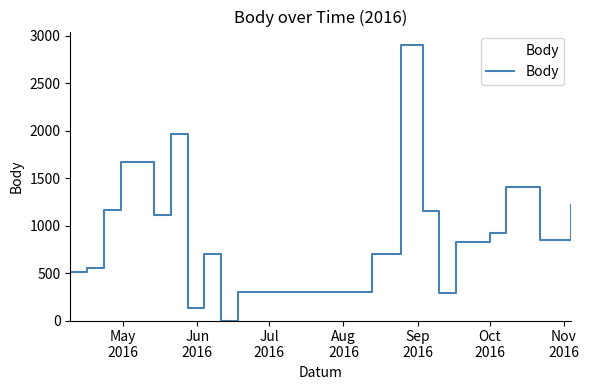

How many interior local peaks (higher than both neighbors) does the data have?

5